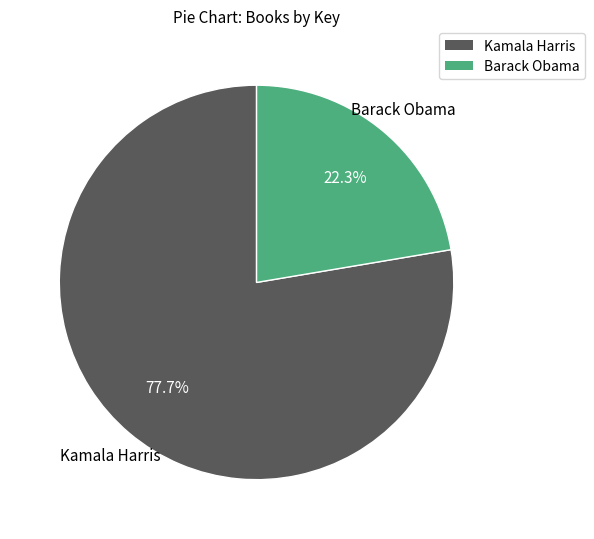

Is it true that Kamala Harris is 78% of the pie?

True